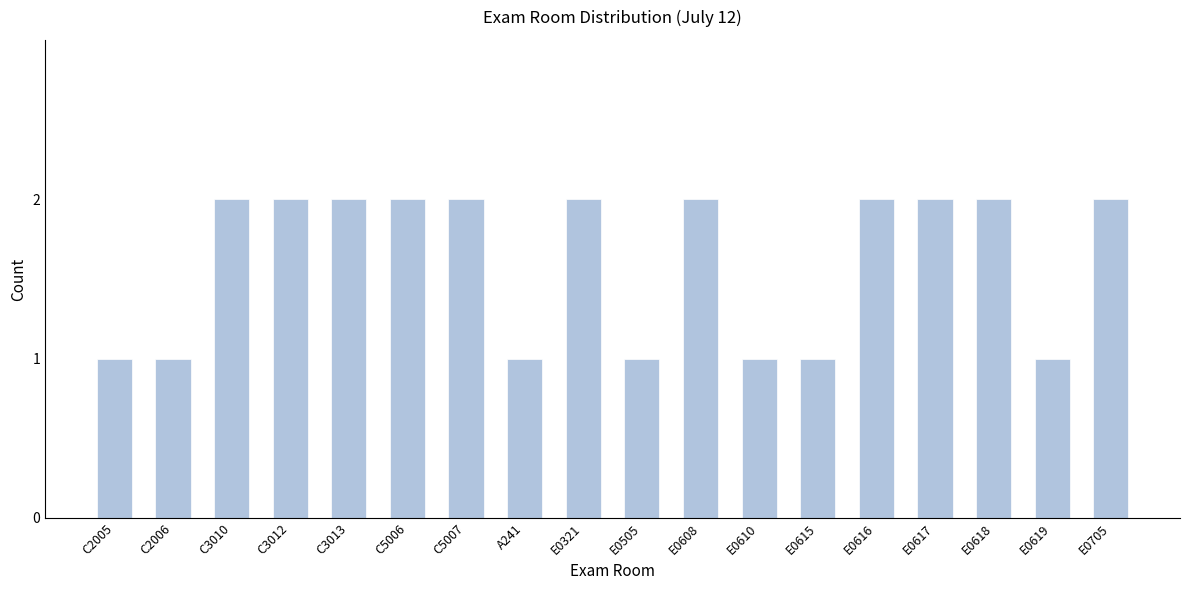

Reading left to right, extract all data points from this chart.

C2005=1	C2006=1	C3010=2	C3012=2	C3013=2	C5006=2	C5007=2	A241=1	E0321=2	E0505=1	E0608=2	E0610=1	E0615=1	E0616=2	E0617=2	E0618=2	E0619=1	E0705=2